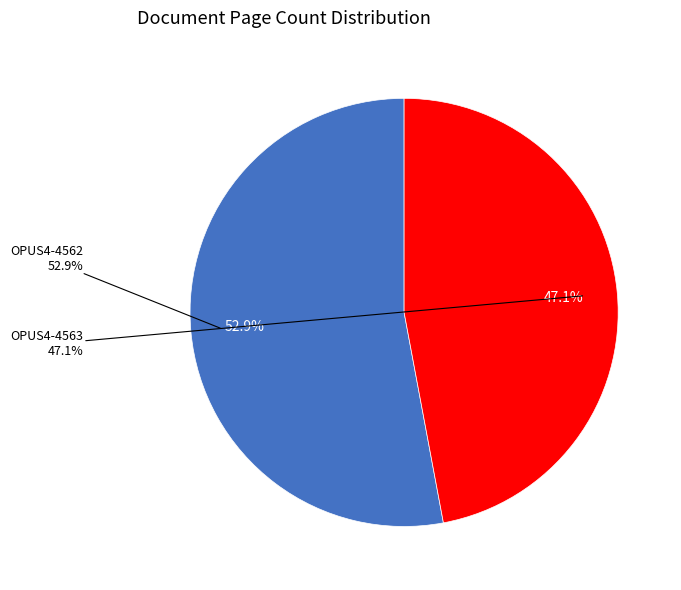

To the nearest percent, what is the difference between the largest and smallest slice percentages?

6%